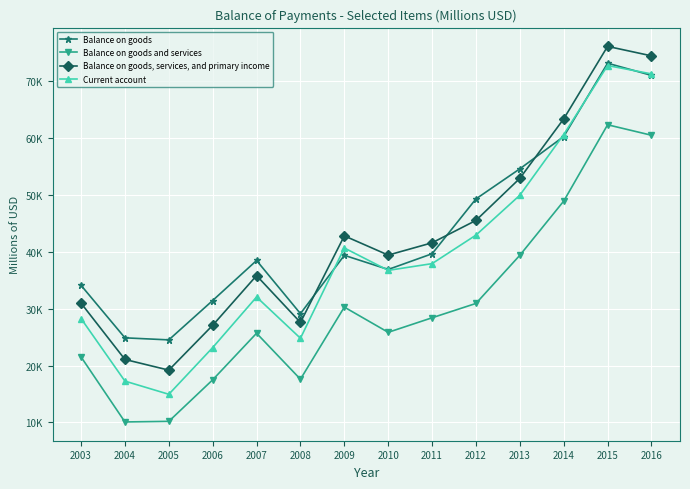

What are all the series names shown in the legend?

Balance on goods, Balance on goods and services, Balance on goods, services, and primary income, Current account